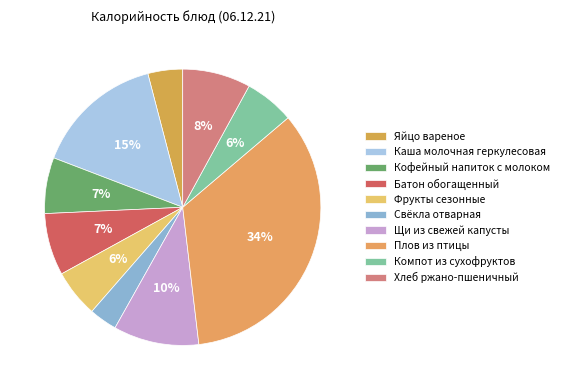

What percentage is the Каша молочная геркулесовая slice, to the nearest percent?

15%